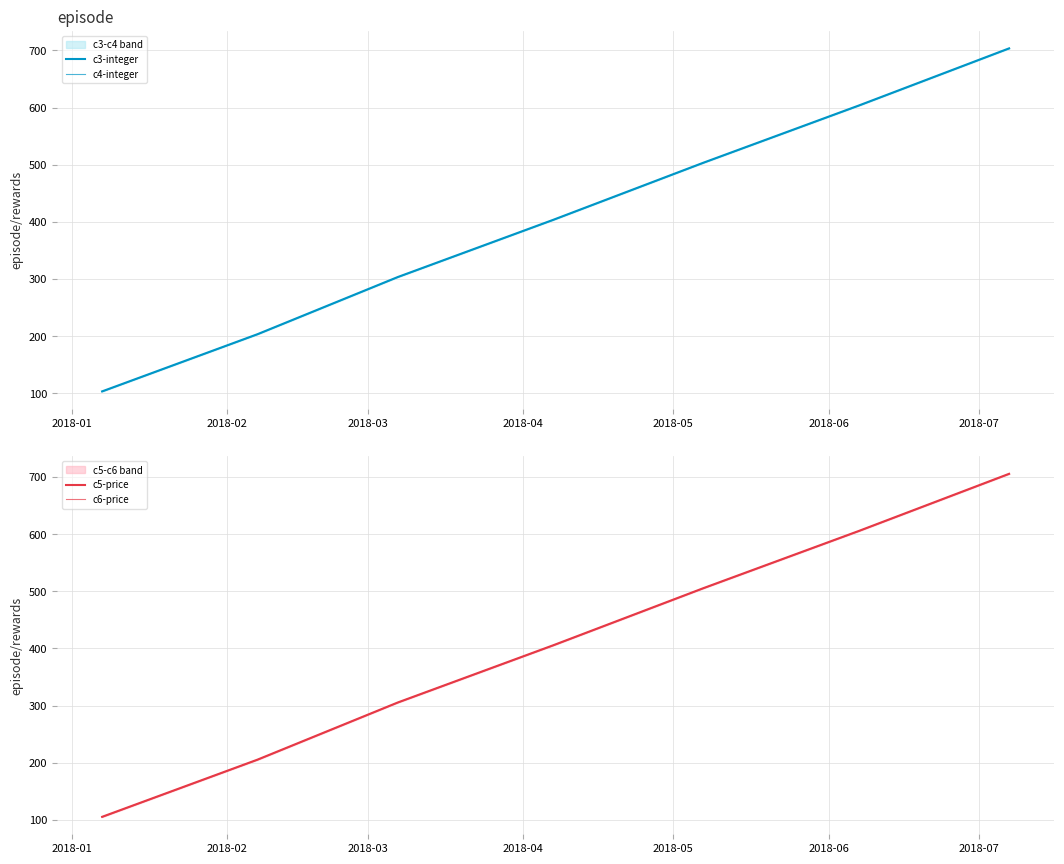

How many data points in c5-price are above 405?

4